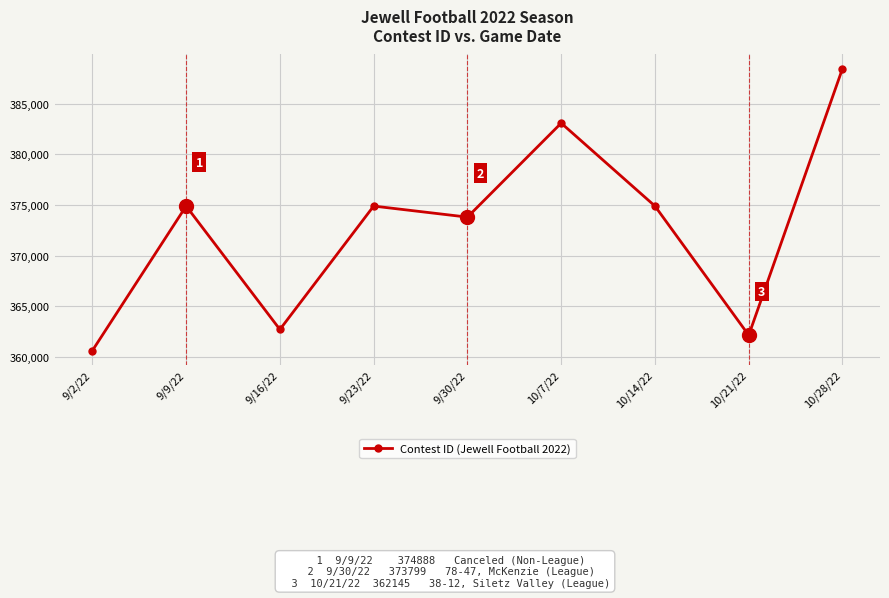

Where is the first local minimum?

9/16/22